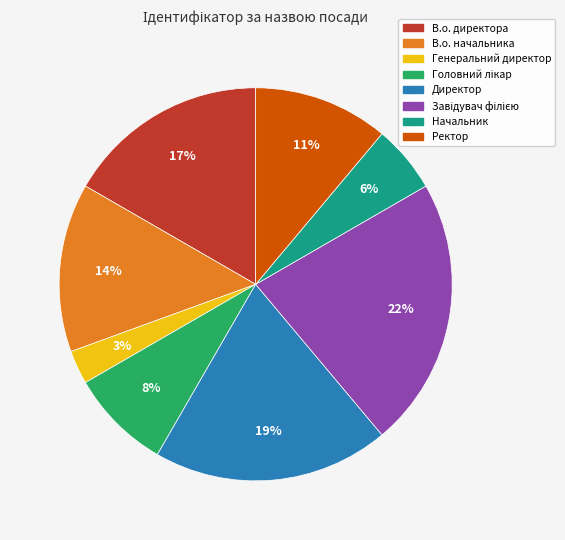

Between В.о. начальника and В.о. директора, which is larger?

В.о. директора